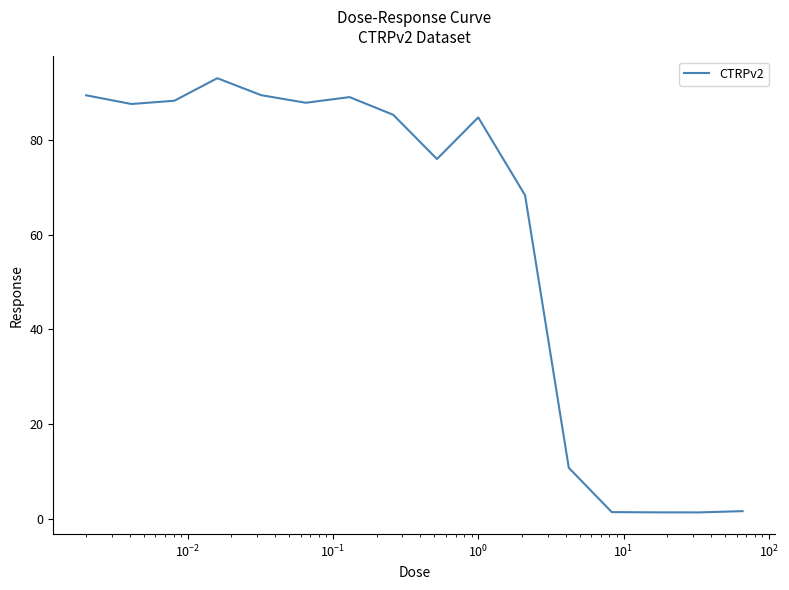

What is the difference between the maximum and minimum values?

91.7